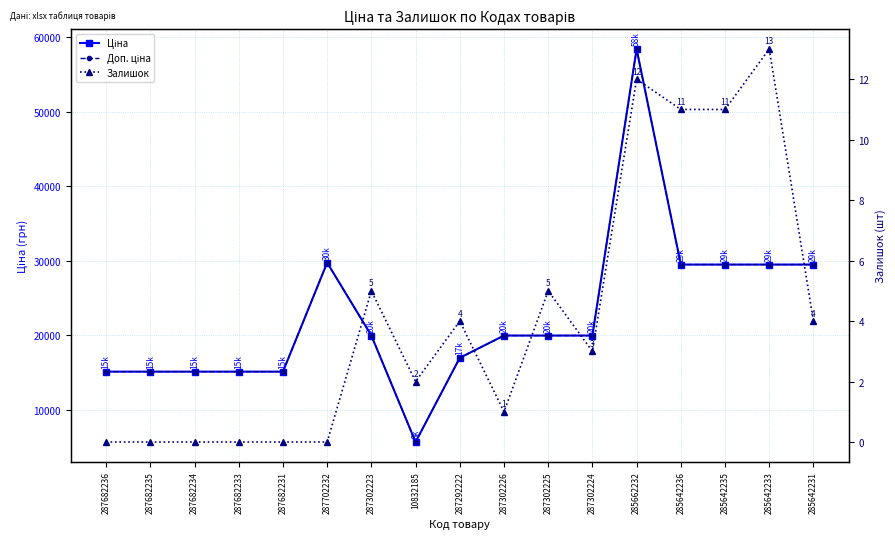

How many interior local peaks does the Залишок series have?

5